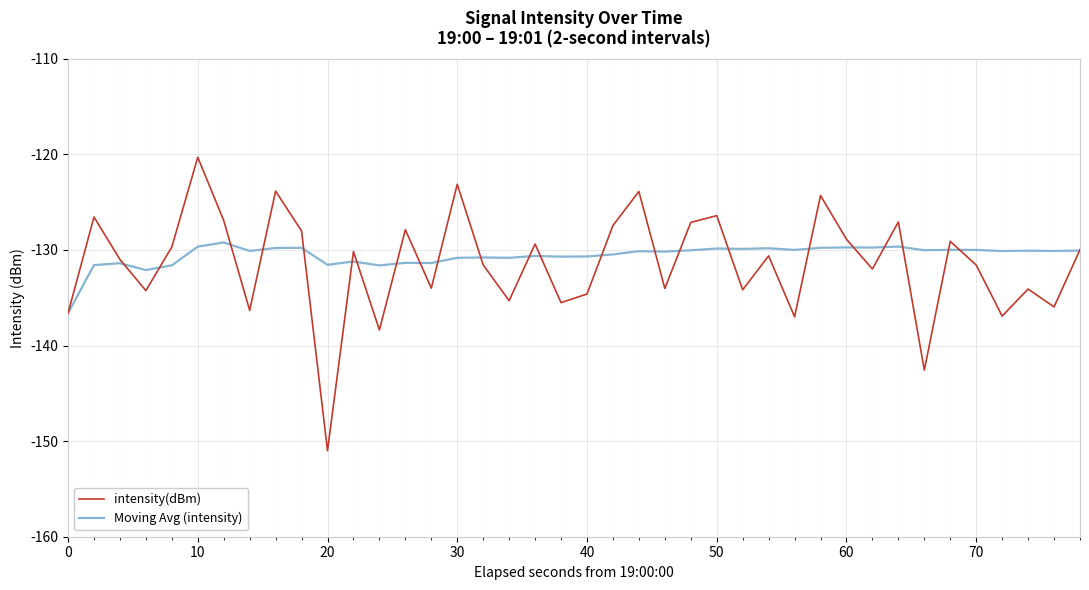

Count the number of categories in the chart.

40